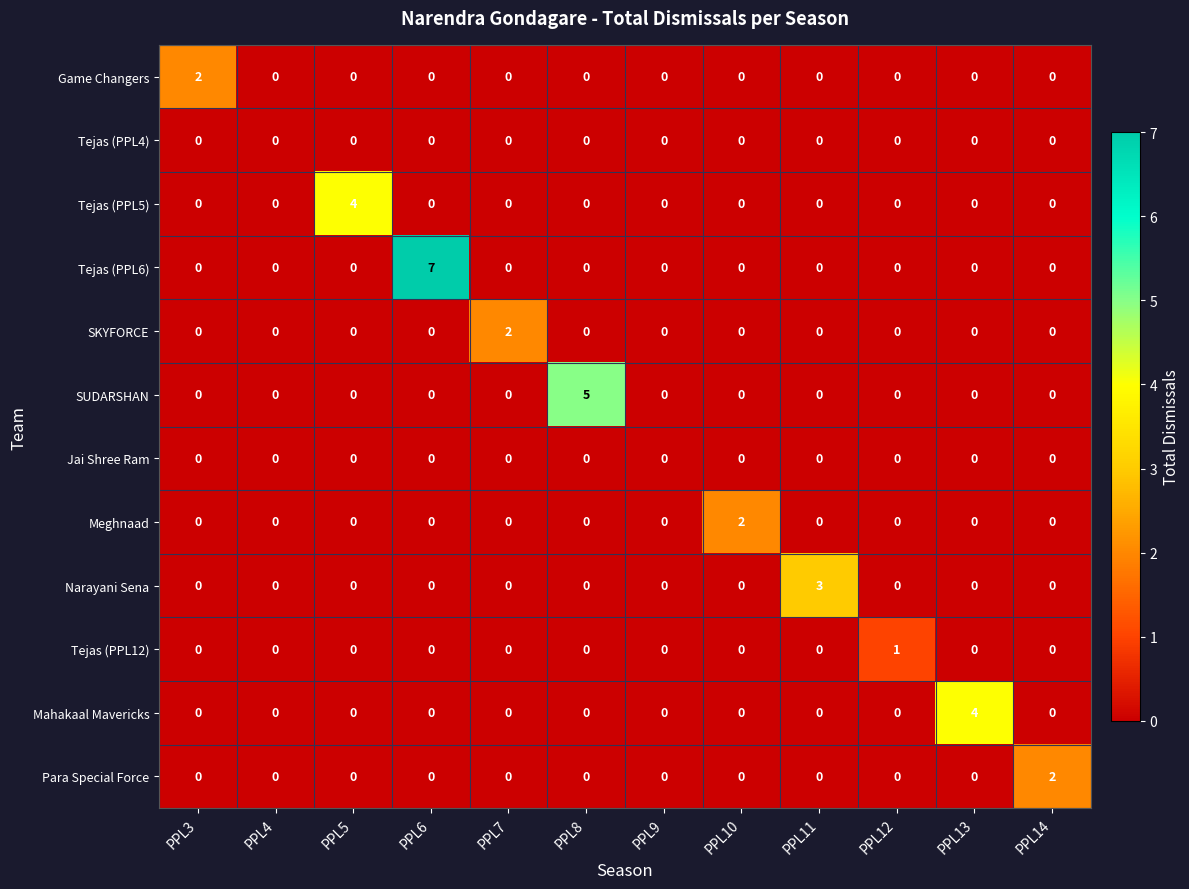

How many data points does each series have?

12